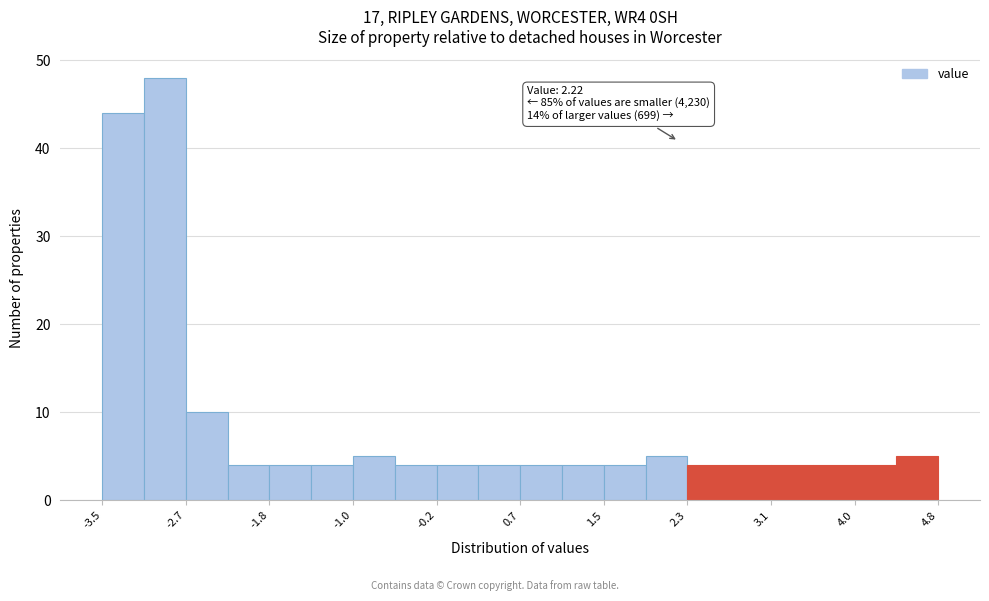

Over which range of the x-axis is the bar tallest?

-3.1 to -2.7